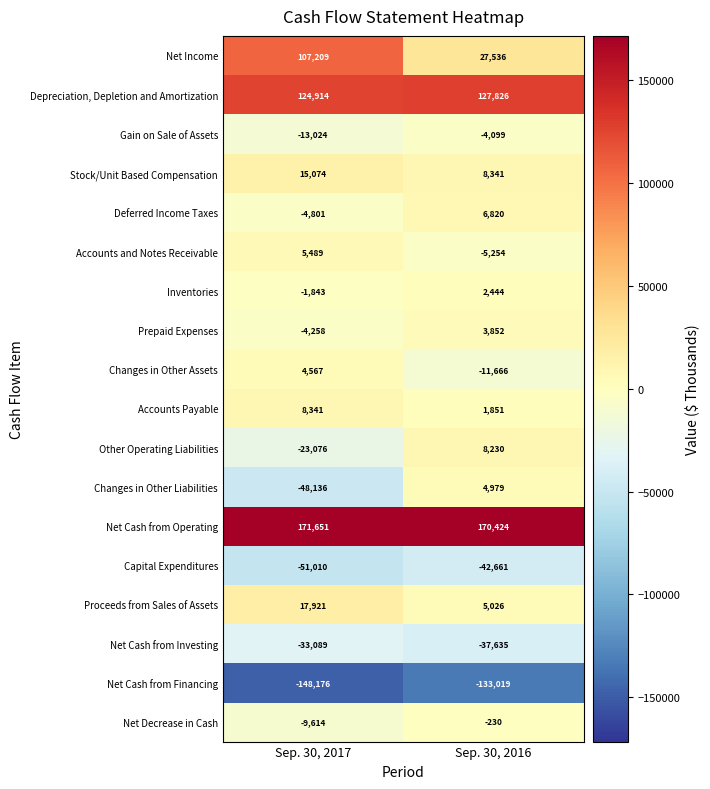

What value does the Other Operating Liabilities series have at Sep. 30, 2016?

8230